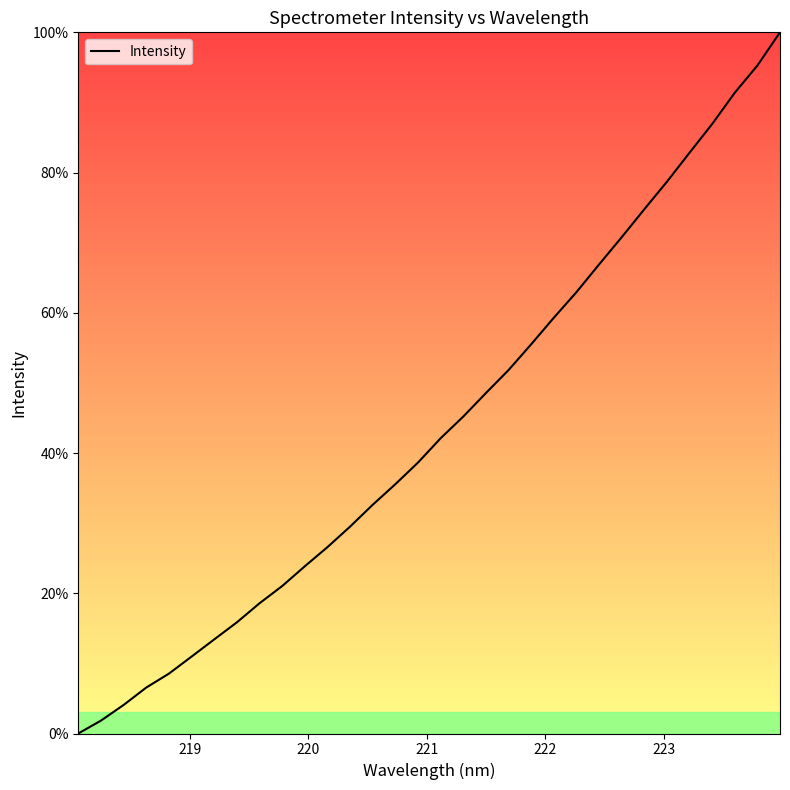

What is the greatest value displayed?

100.0